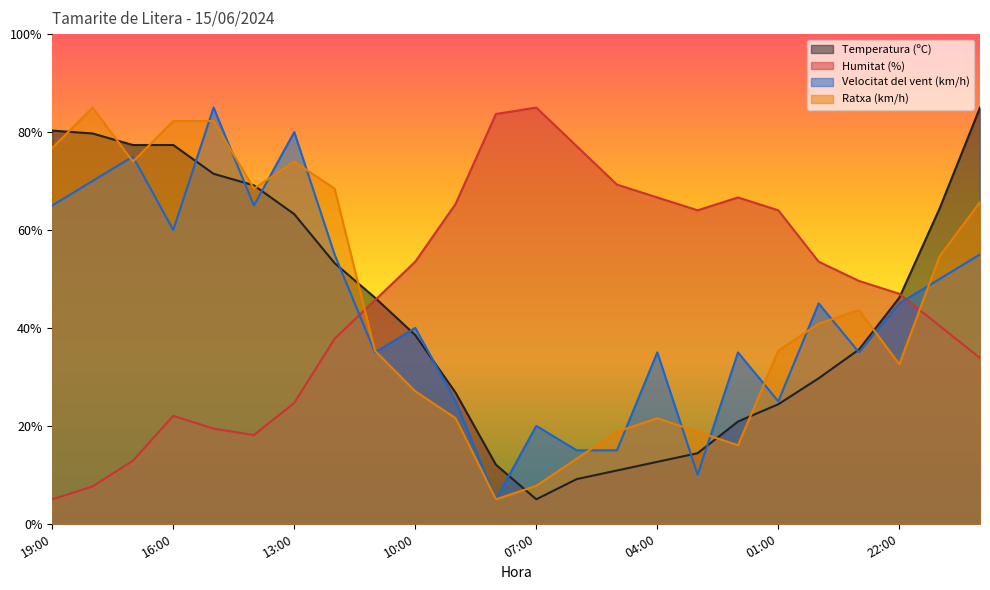

Reading left to right, list all the values displayed in this chart.

Temperatura (ºC): 80.3	79.7	77.4	77.4	71.5	69.1	63.2	53.2	46.2	38.5	26.8	12.1	5.0	9.1	10.9	12.6	14.4	20.9	24.4	29.7	35.6	46.2	64.4	85.0
Humitat (%): 5.0	7.6	12.9	22.0	19.4	18.1	24.7	37.8	45.7	53.5	65.3	83.7	85.0	77.1	69.3	66.6	64.0	66.6	64.0	53.5	49.6	47.0	40.4	33.9
Velocitat del vent (km/h): 65.0	70.0	75.0	60.0	85.0	65.0	80.0	55.0	35.0	40.0	25.0	5.0	20.0	15.0	15.0	35.0	10.0	35.0	25.0	45.0	35.0	45.0	50.0	55.0
Ratxa (km/h): 76.7	85.0	74.0	82.2	82.2	68.4	74.0	68.4	35.3	27.1	21.6	5.0	7.8	13.3	18.8	21.6	18.8	16.0	35.3	40.9	43.6	32.6	54.7	65.7